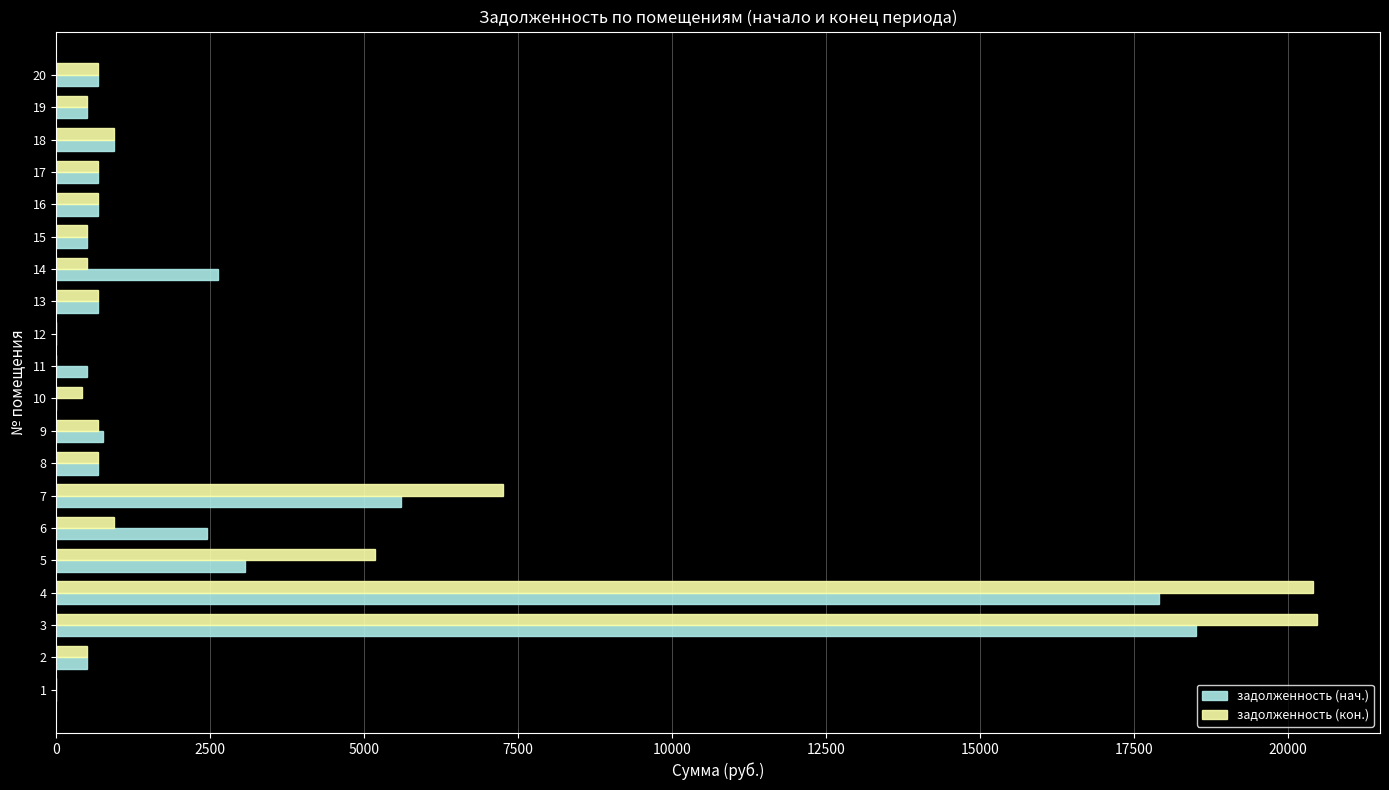

What is the sum of the задолженность (кон.) values at 9 and 11?

677.8